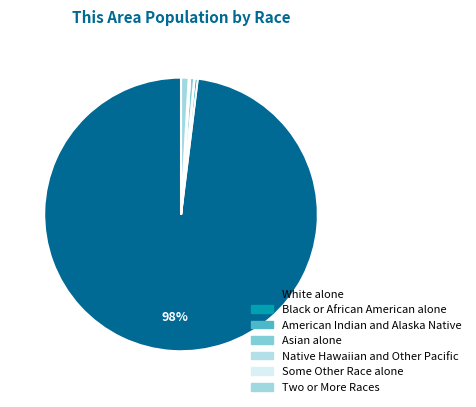

How many segments does this pie chart have?

7